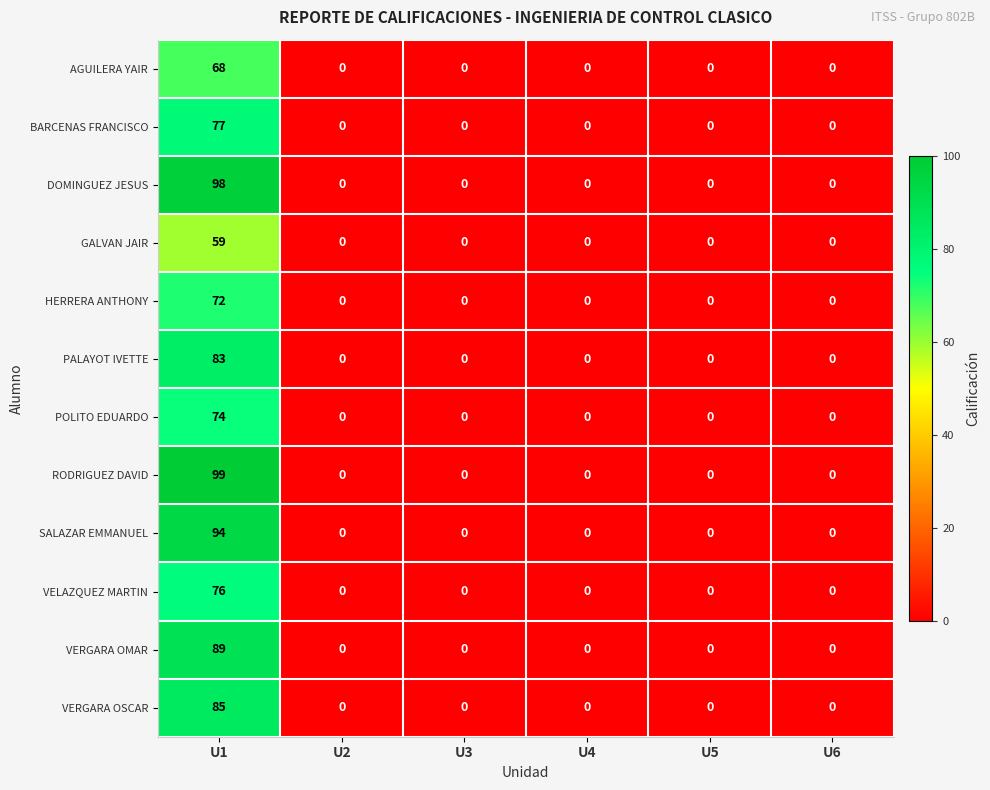

What is the difference between the GALVAN JAIR values at U5 and U1?

59